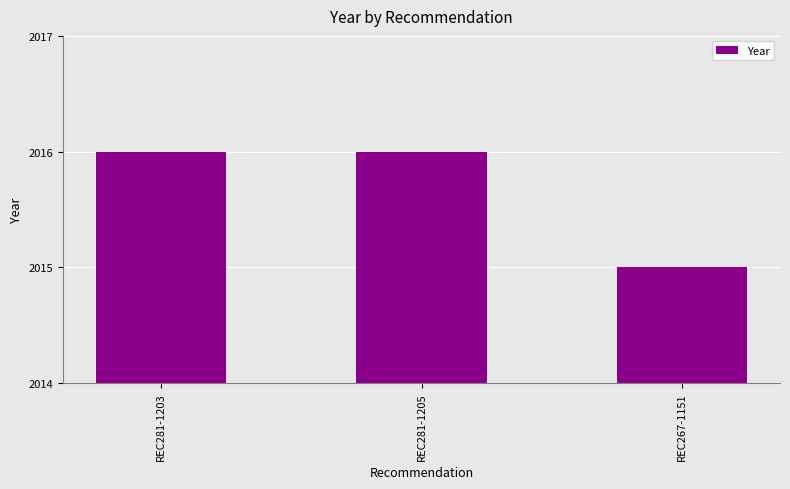

Approximately how many times larger is the value at REC267-1151 compared to REC281-1203?

1.0